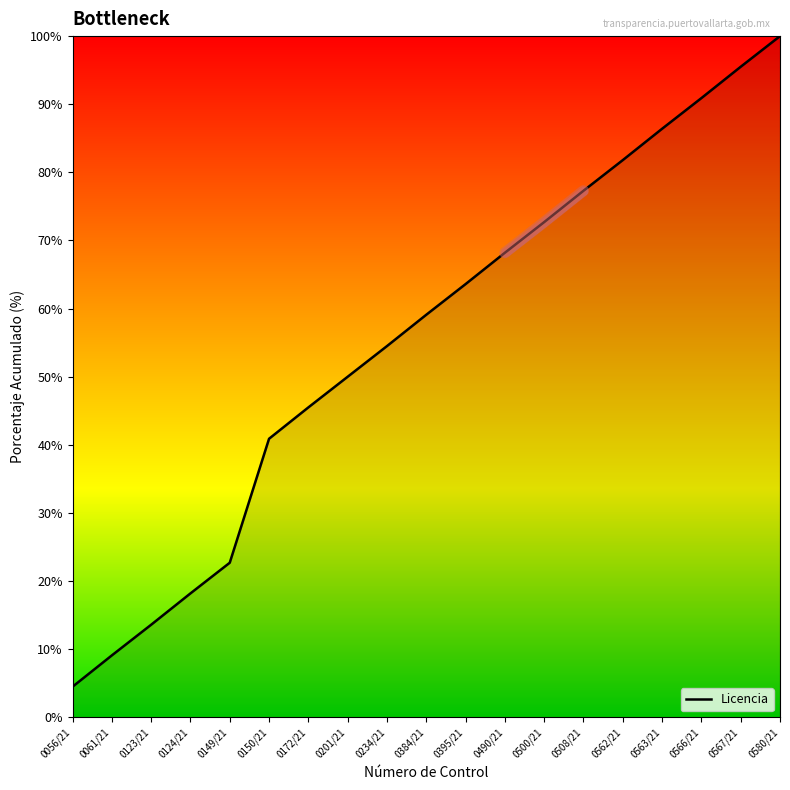

Reading left to right, what are all the values shown in this chart?

4.5	9.1	13.6	18.2	22.7	40.9	45.5	50.0	54.5	59.1	63.6	68.2	72.7	77.3	81.8	86.4	90.9	95.5	100.0